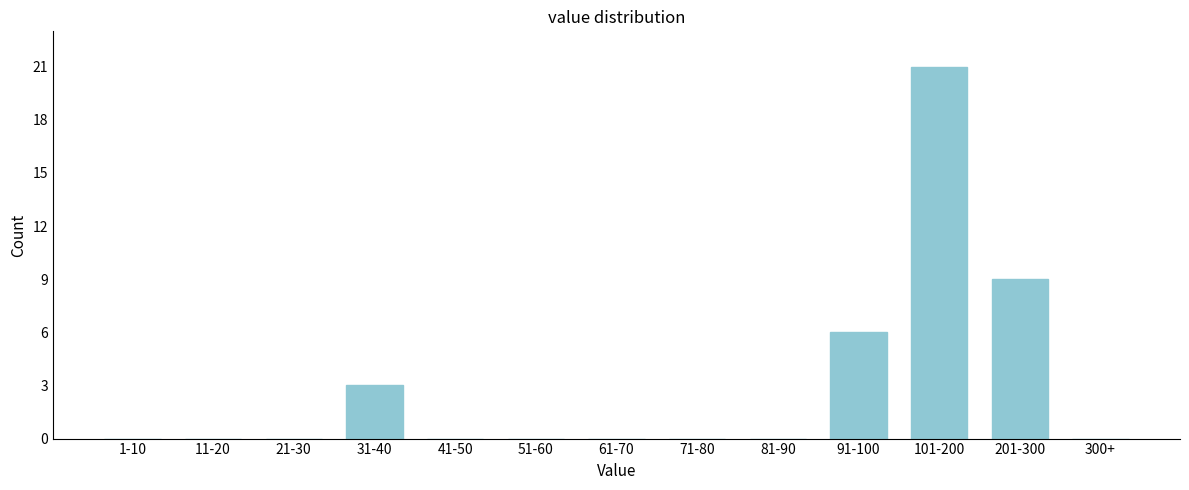

Reading right to left, what are all the values shown in this chart?

300+=0	201-300=9	101-200=21	91-100=6	81-90=0	71-80=0	61-70=0	51-60=0	41-50=0	31-40=3	21-30=0	11-20=0	1-10=0